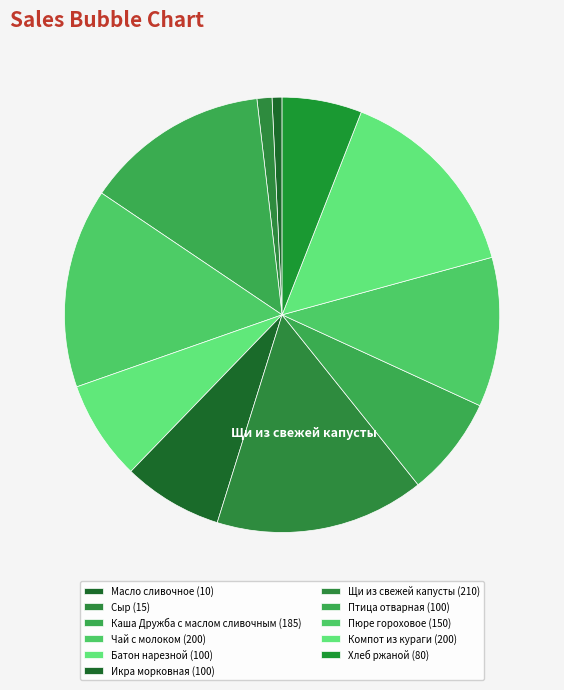

How many segments does this pie chart have?

11